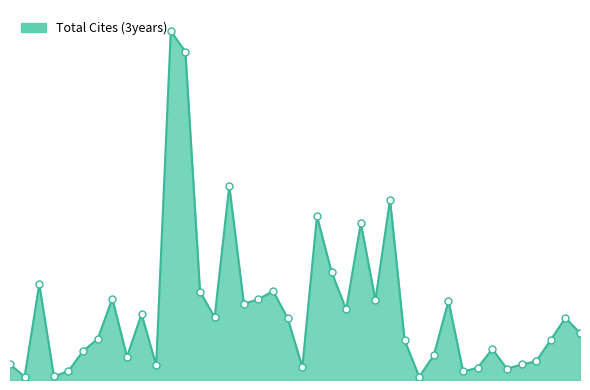

Does the chart have visible grid lines?

No